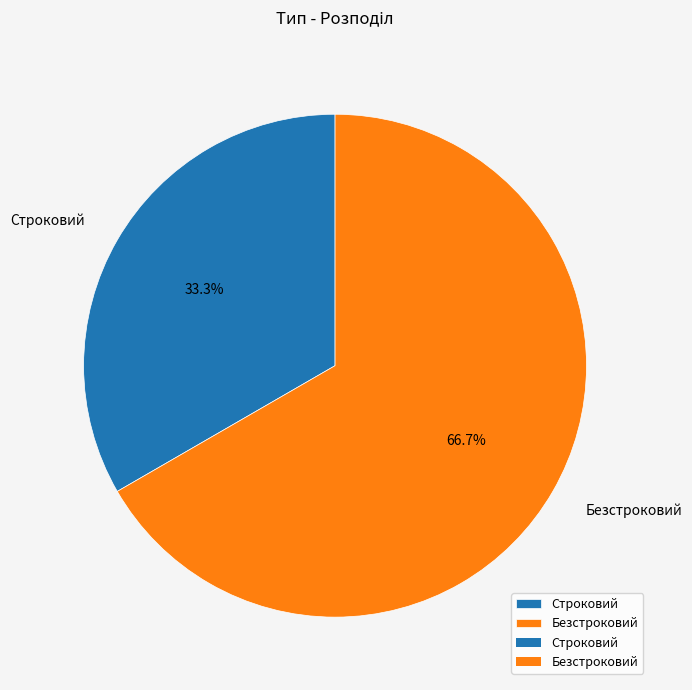

The Безстроковий slice represents 67% of the pie. True or false?

True